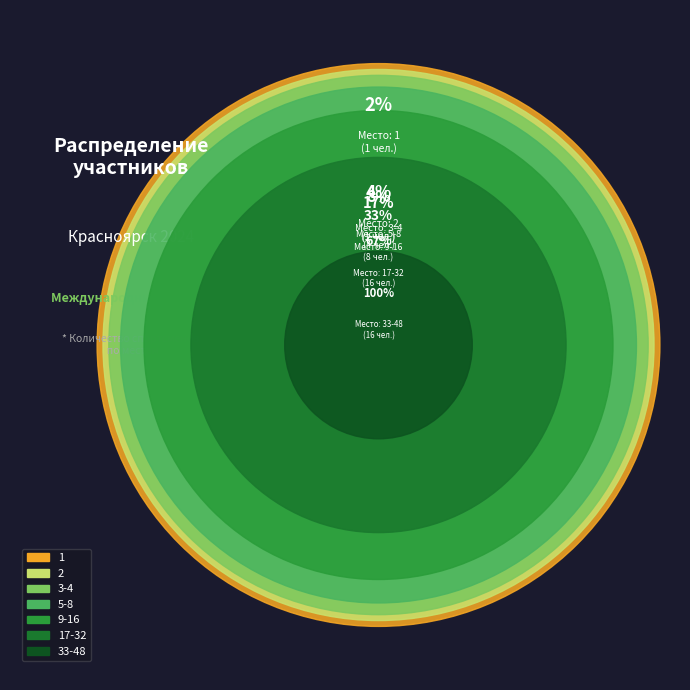

Is the sum of 2 and 3-4 greater than half?

No